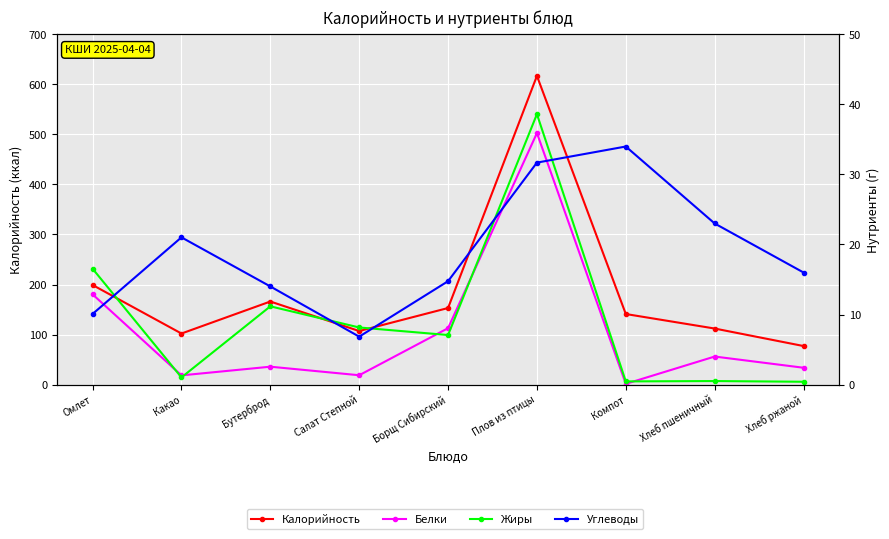

Reading left to right, transcribe all the data shown in this chart.

Калорийность: 199.0	102.0	166.0	107.0	153.0	617.0	141.0	112.0	77.0
Белки: 12.9	1.3	2.5	1.3	8.1	35.9	0.1	4.0	2.4
Жиры: 16.5	1.0	11.2	8.2	7.1	38.6	0.5	0.5	0.4
Углеводы: 10.1	21.0	14.0	6.8	14.8	31.7	34.0	23.0	16.0